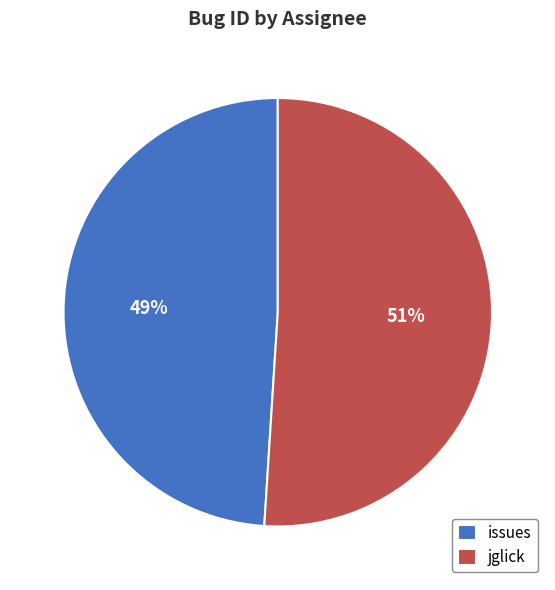

Is it true that issues is 49% of the pie?

True